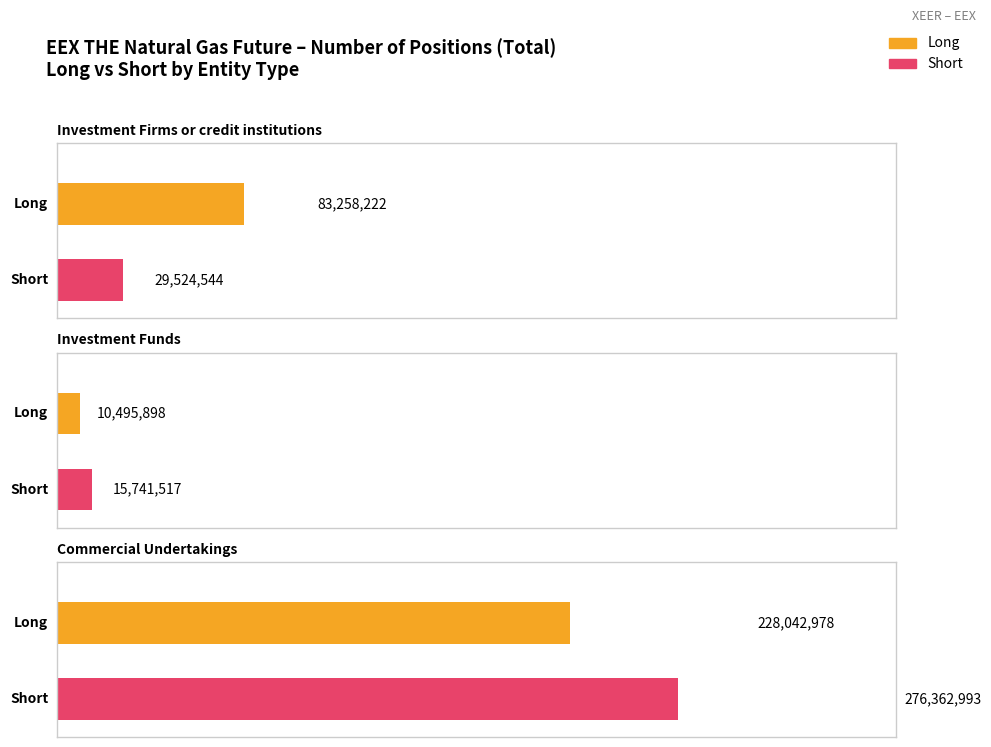

Is it true that Short equals 29524544 at Investment Firms or credit institutions?

True